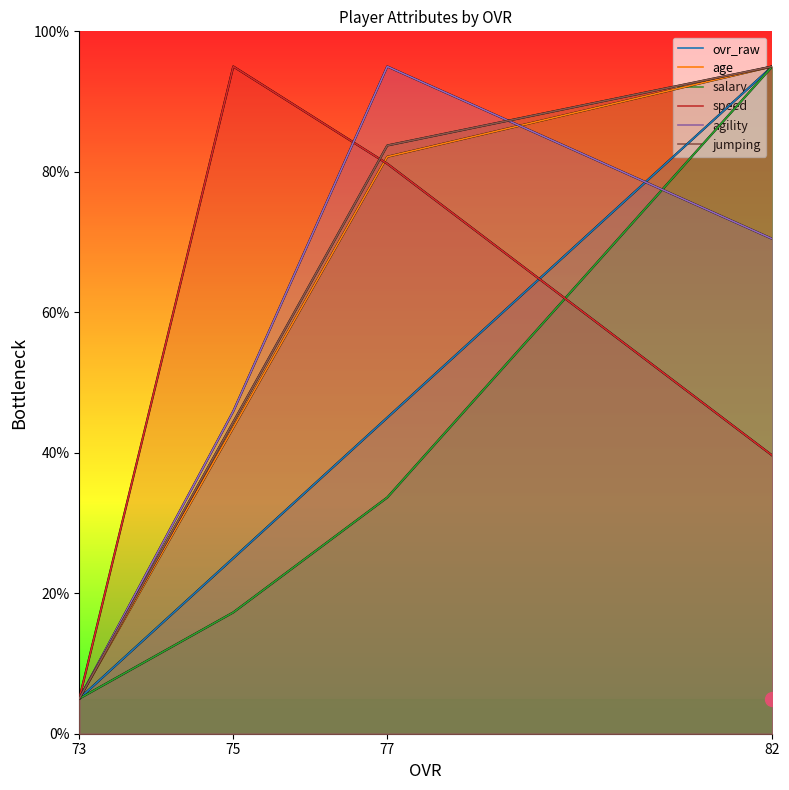

What is the difference between the second highest and second lowest values in the age series?

38.6